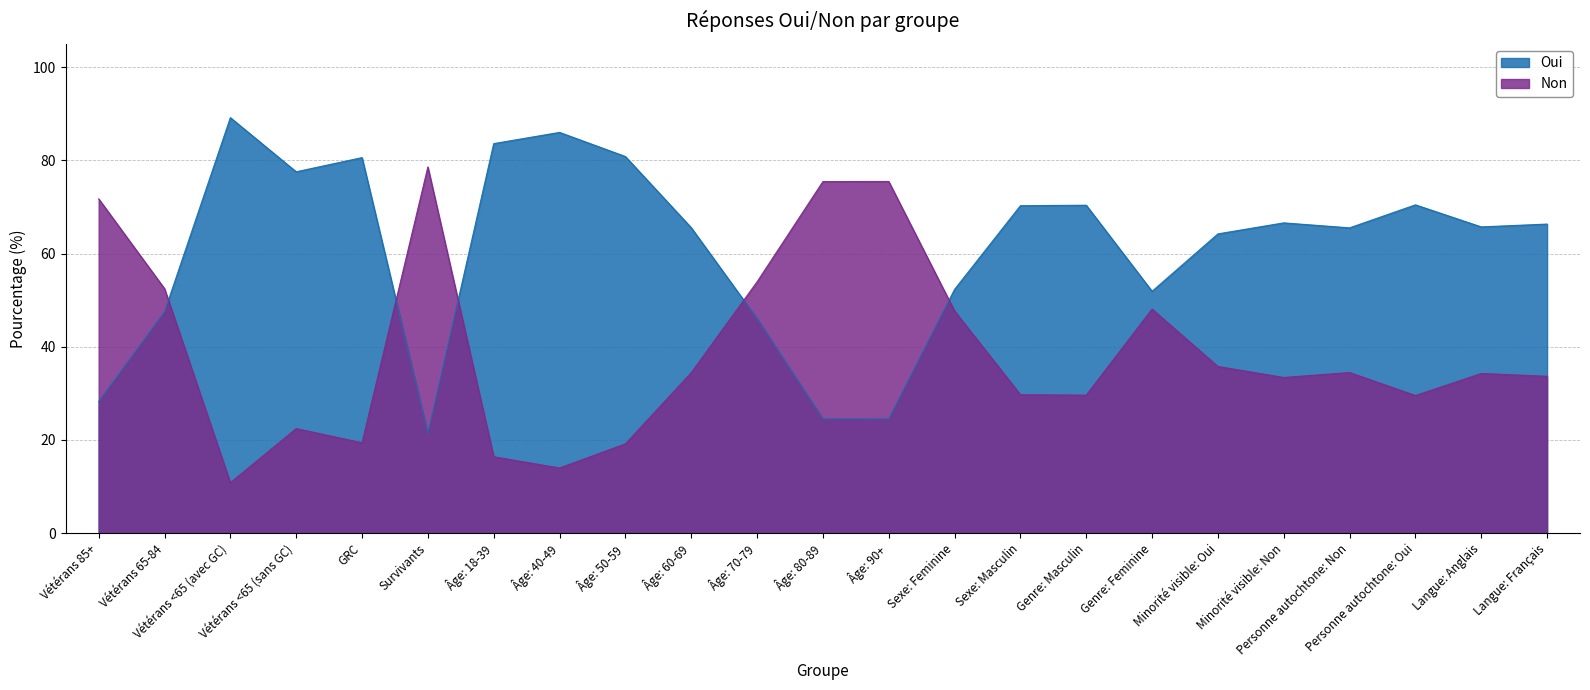

What is the difference between the second highest and minimum values in the Oui series?

64.6